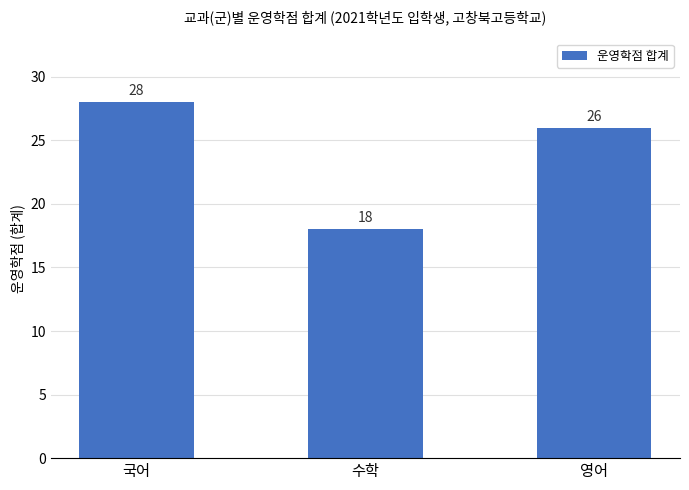

Count the number of categories in the chart.

3